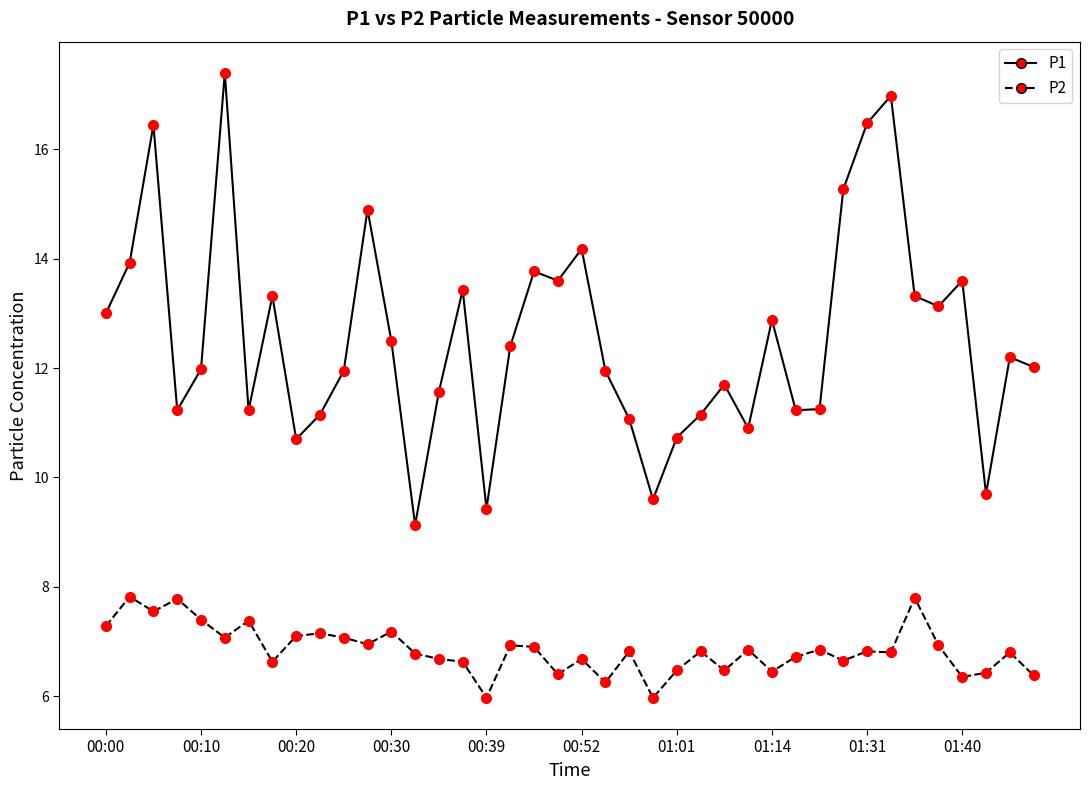

At how many categories does at least one series exceed 16?

4